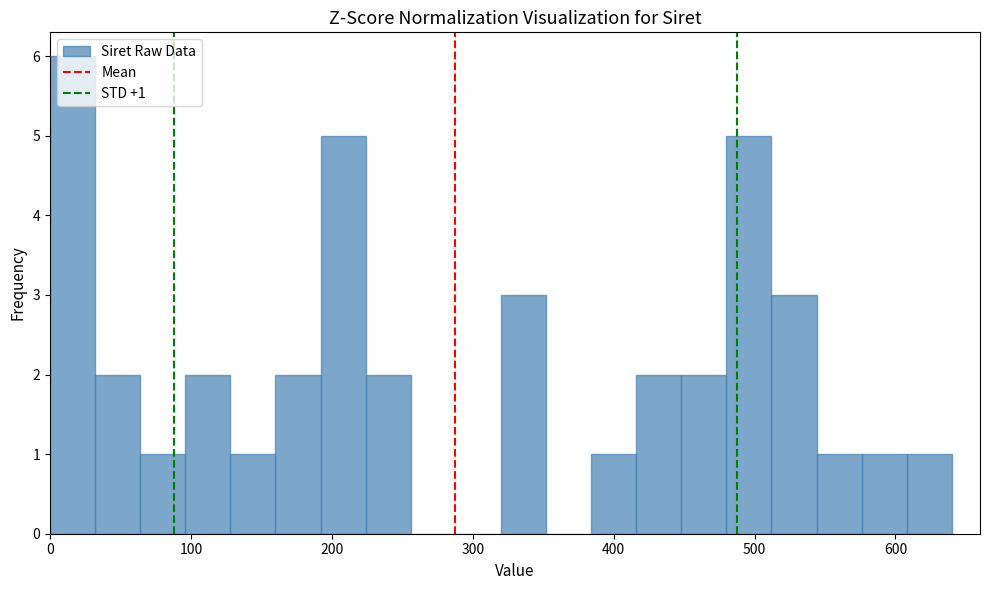

Around what value on the x-axis is the tallest bar? Give the approximate position of its centre, as read against the axis.

20